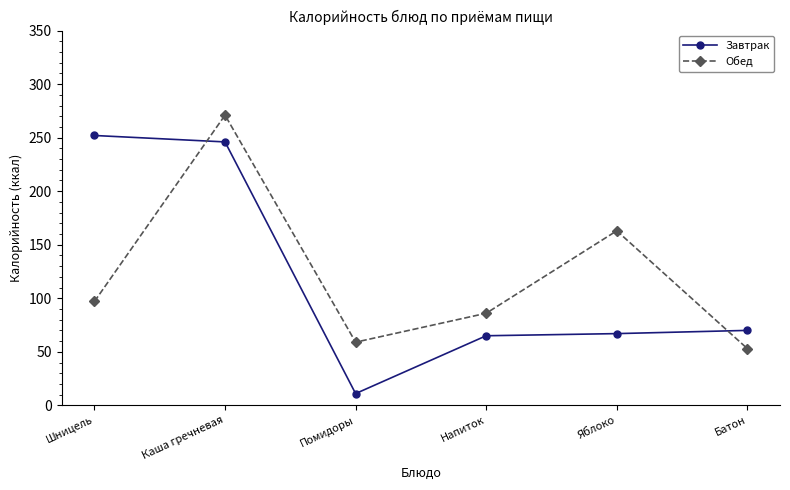

Where does the Завтрак series first go above 70?

Шницель